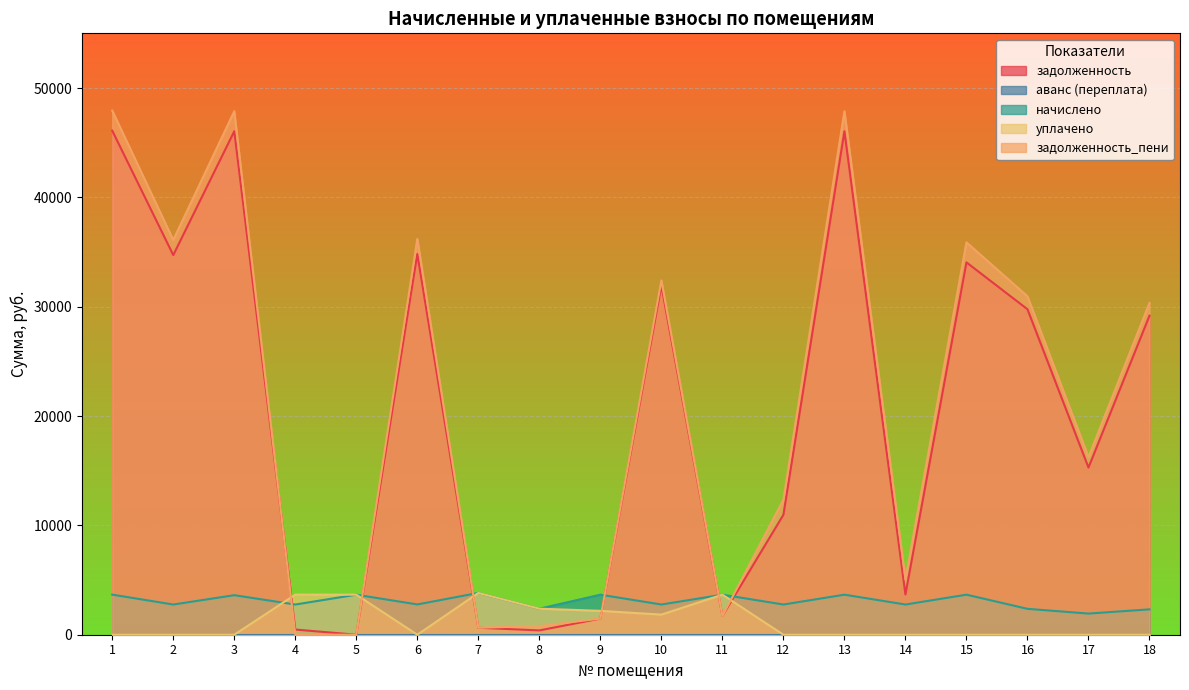

Which label corresponds to the largest value in the chart?

1